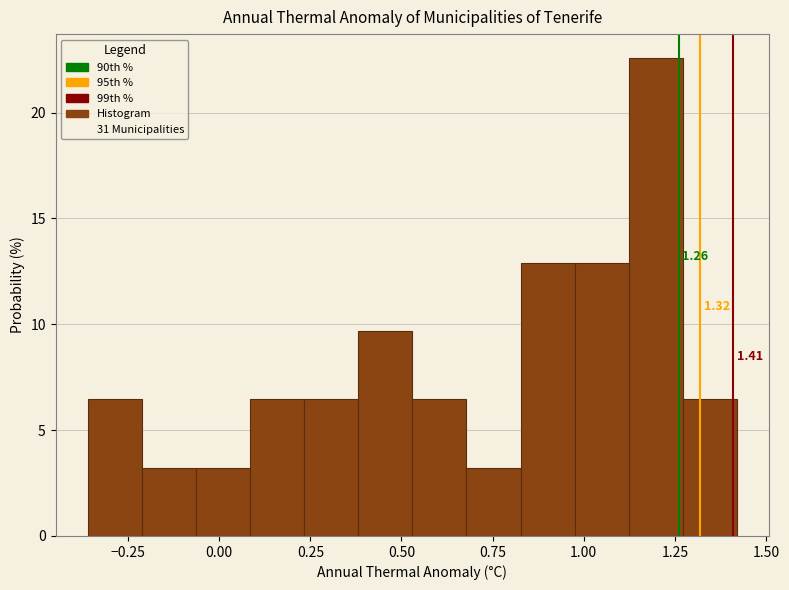

Around what value on the x-axis is the tallest bar? Give the approximate position of its centre, as read against the axis.

1.20